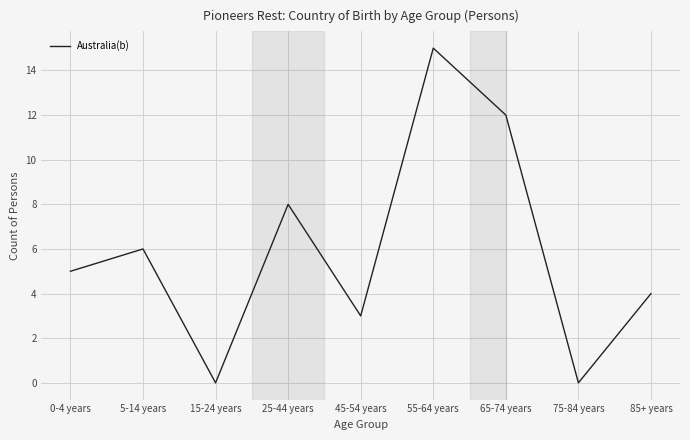

Reading left to right, extract all data points from this chart.

0-4 years=5	5-14 years=6	15-24 years=0	25-44 years=8	45-54 years=3	55-64 years=15	65-74 years=12	75-84 years=0	85+ years=4